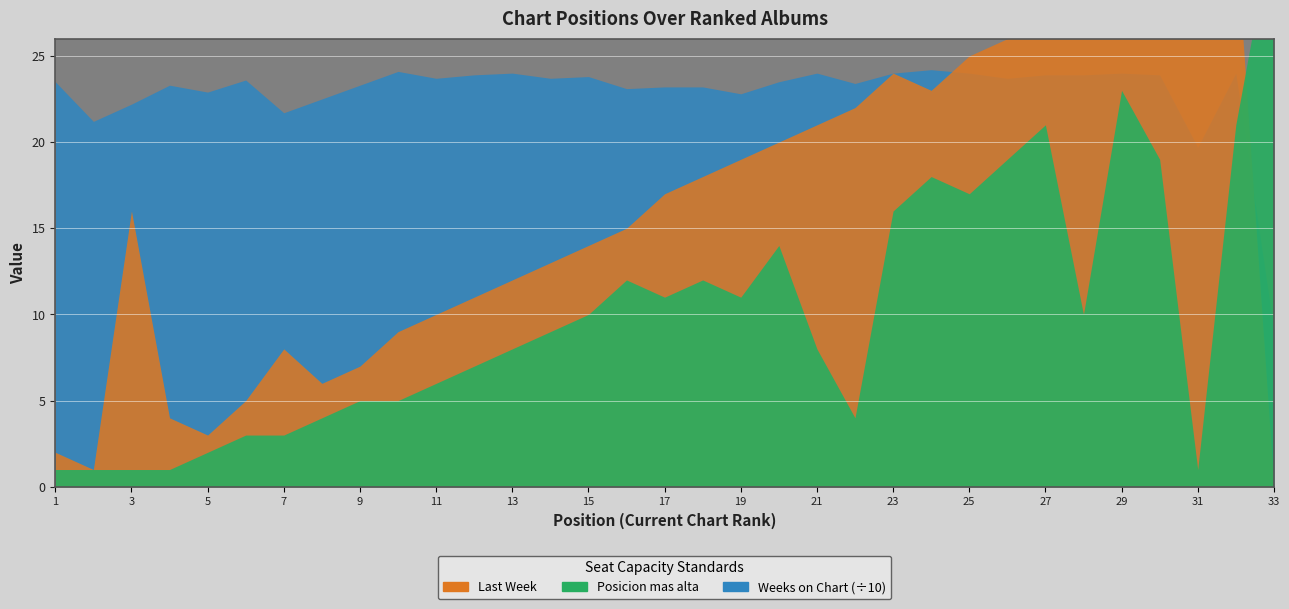

True or false: Posicion mas alta and Weeks on Chart cross at least once.

False